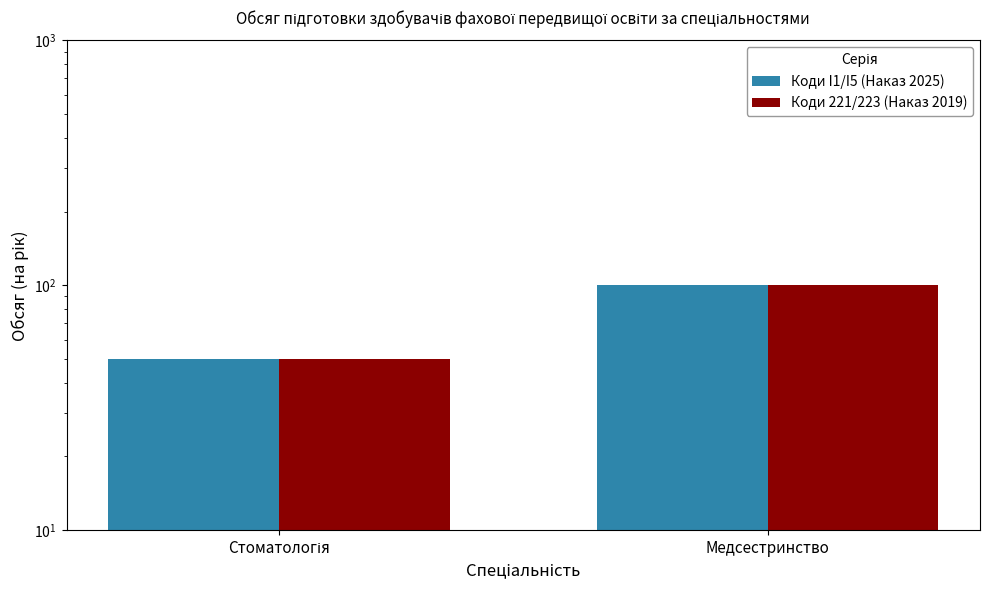

What is the label of the 1st bar from the right?

Медсестринство